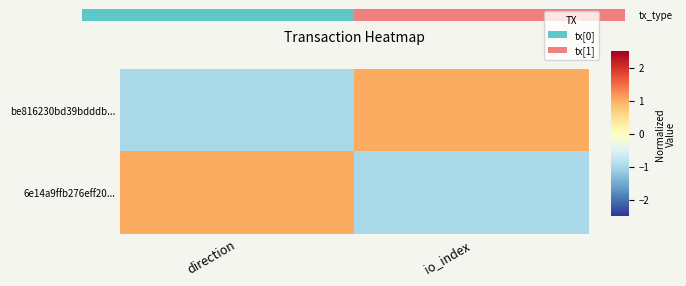

True or false: be816230bd39bdddb... has a value of 1 at io_index.

False